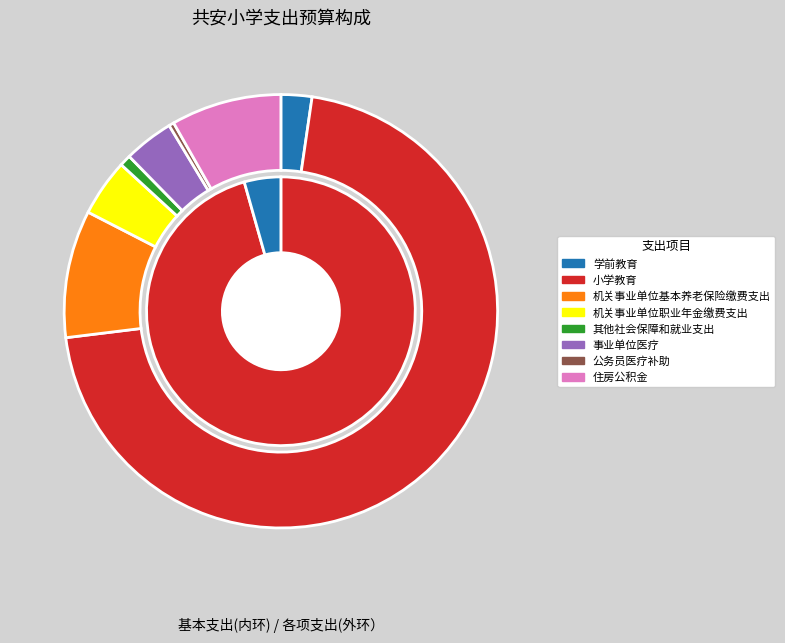

Which category has the biggest portion of the pie?

小学教育